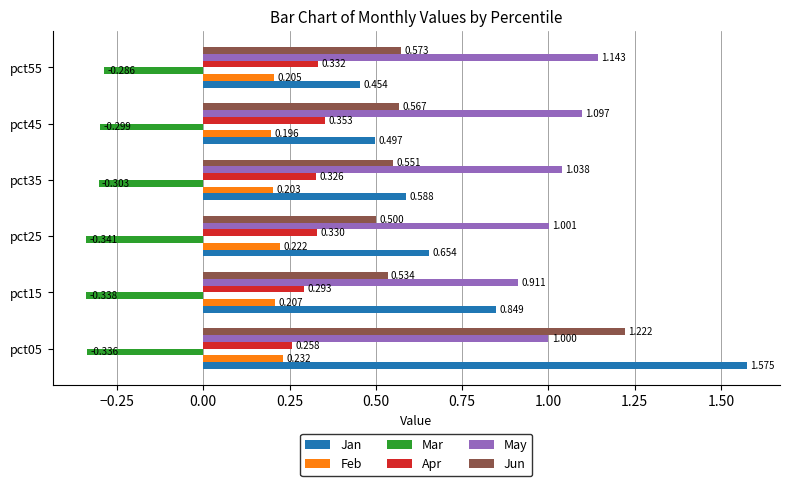

Is the value of Apr at pct05 greater than the value of Feb at pct05?

Yes